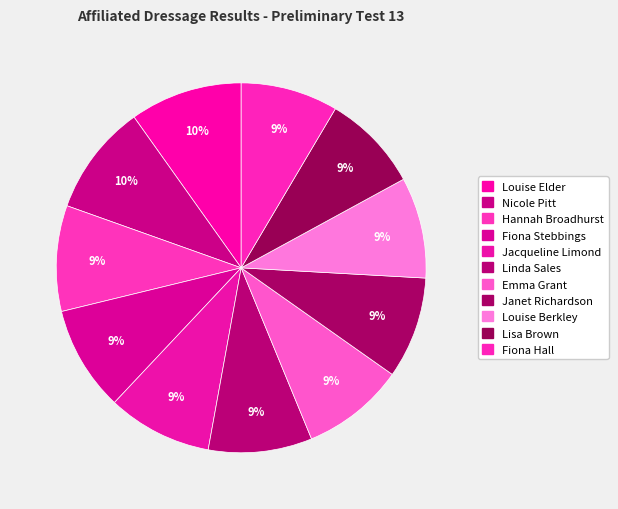

To the nearest percent, what is the combined percentage of Fiona Stebbings and Lisa Brown?

18%